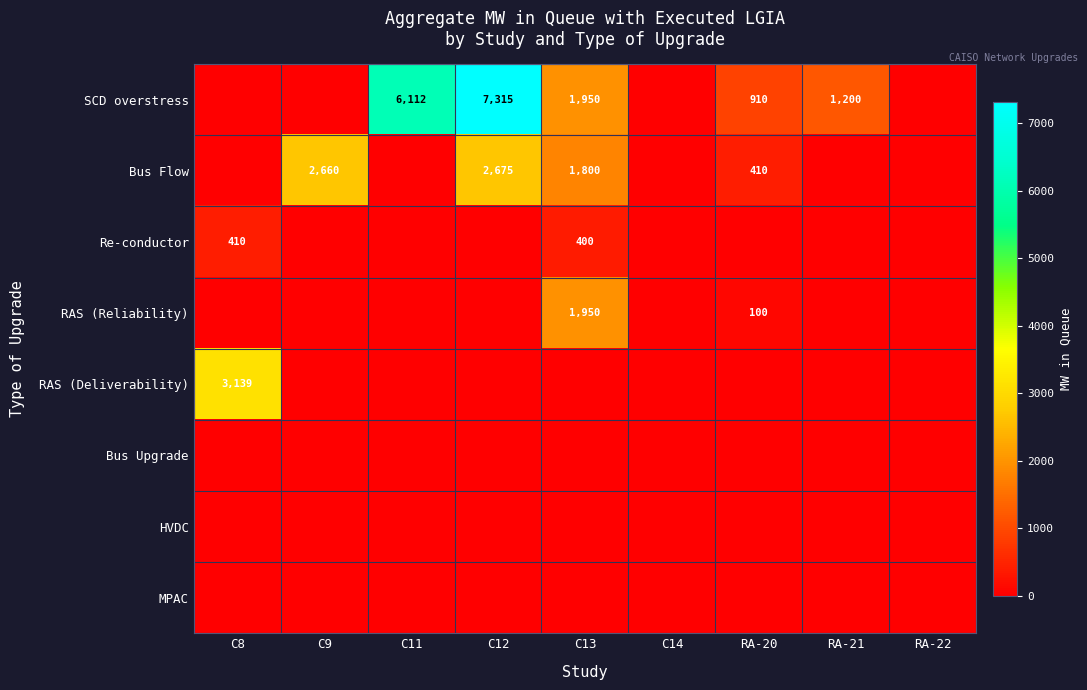

What is the spread (max minus min) of values at C11?

6112